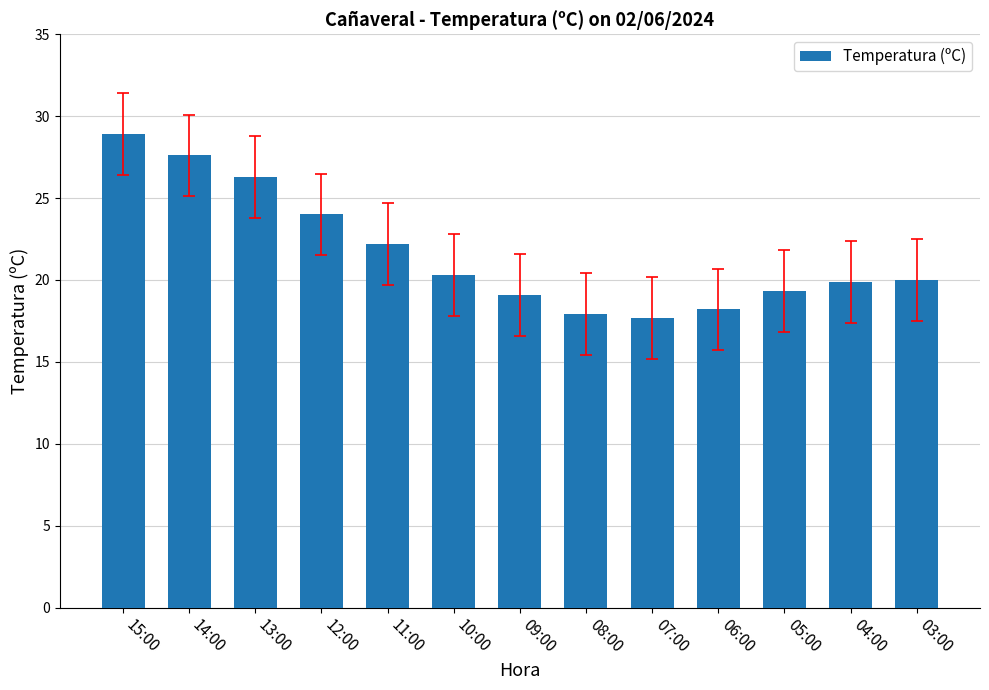

What is the change in value from 13:00 to 11:00?

-4.1